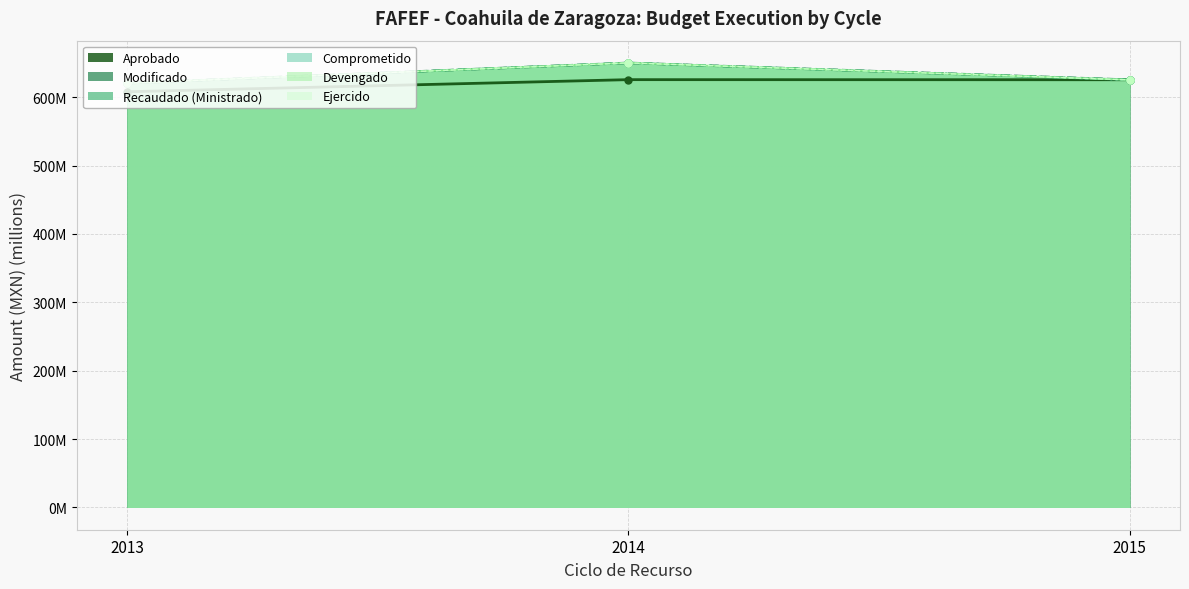

What is the average value of the Recaudado (Ministrado) series?

631.9